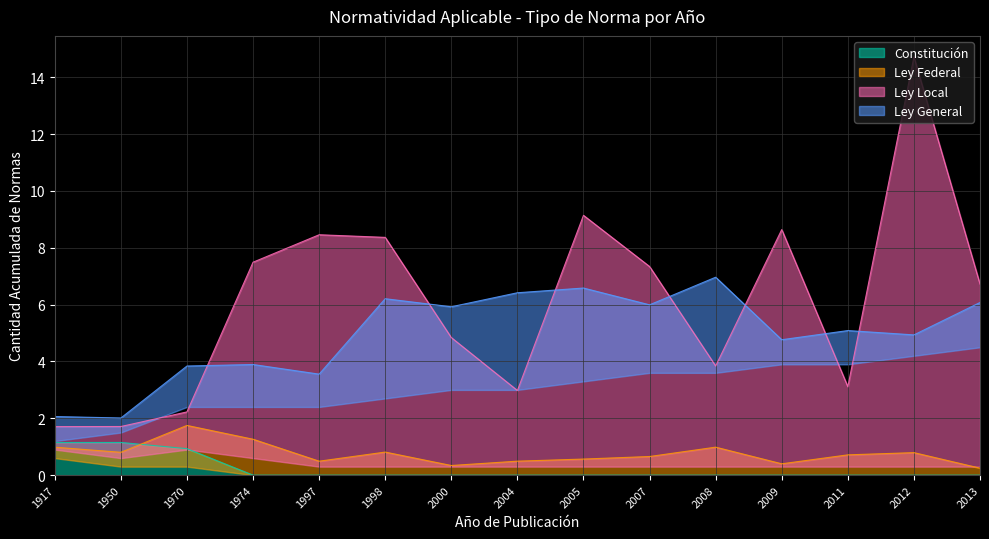

The value of Constitución at 2007 is 0.0. True or false?

True